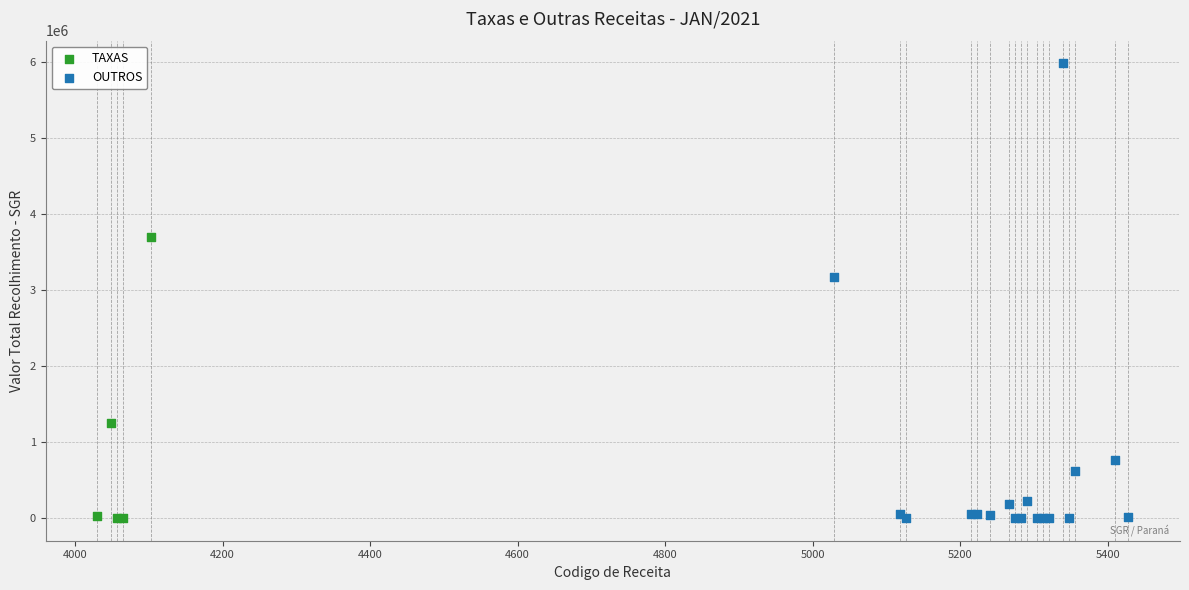

Which series contains the highest Y value?

OUTROS